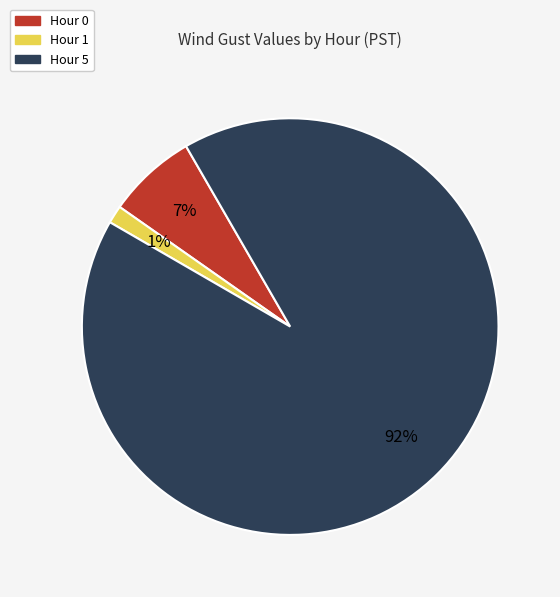

Rank the categories by value from highest to lowest.

Hour 5, Hour 0, Hour 1